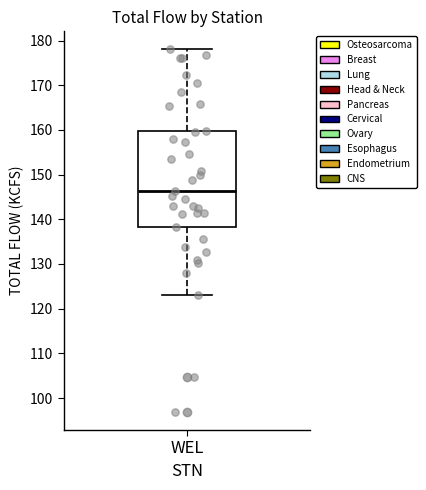

Read this box plot against the y-axis: the position of the median line, the range covered by the box, and the ends of both whiskers. The values are not printed on the chart, so give them approximately, as read against the axis.

median 146, box 138 to 160, whiskers 123 to 178